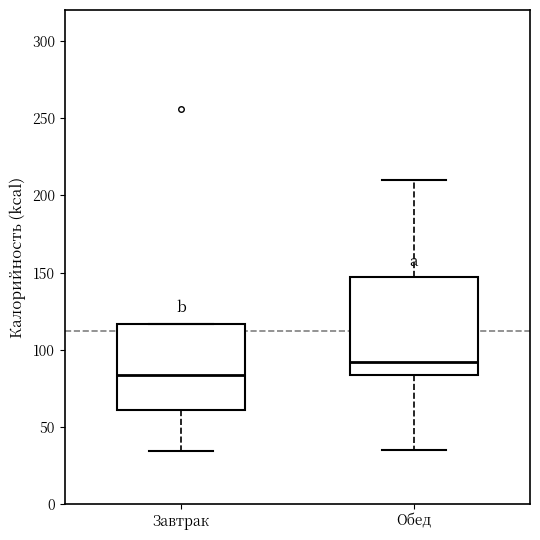

Reading left to right, read every box against the y-axis: the position of its median line, the range the box covers, and the ends of its whiskers. The values are not printed on the chart, so give them approximately, as read against the axis.

Завтрак: median 85, box 60 to 115, whiskers 35 to 115
Обед: median 90, box 85 to 145, whiskers 35 to 210